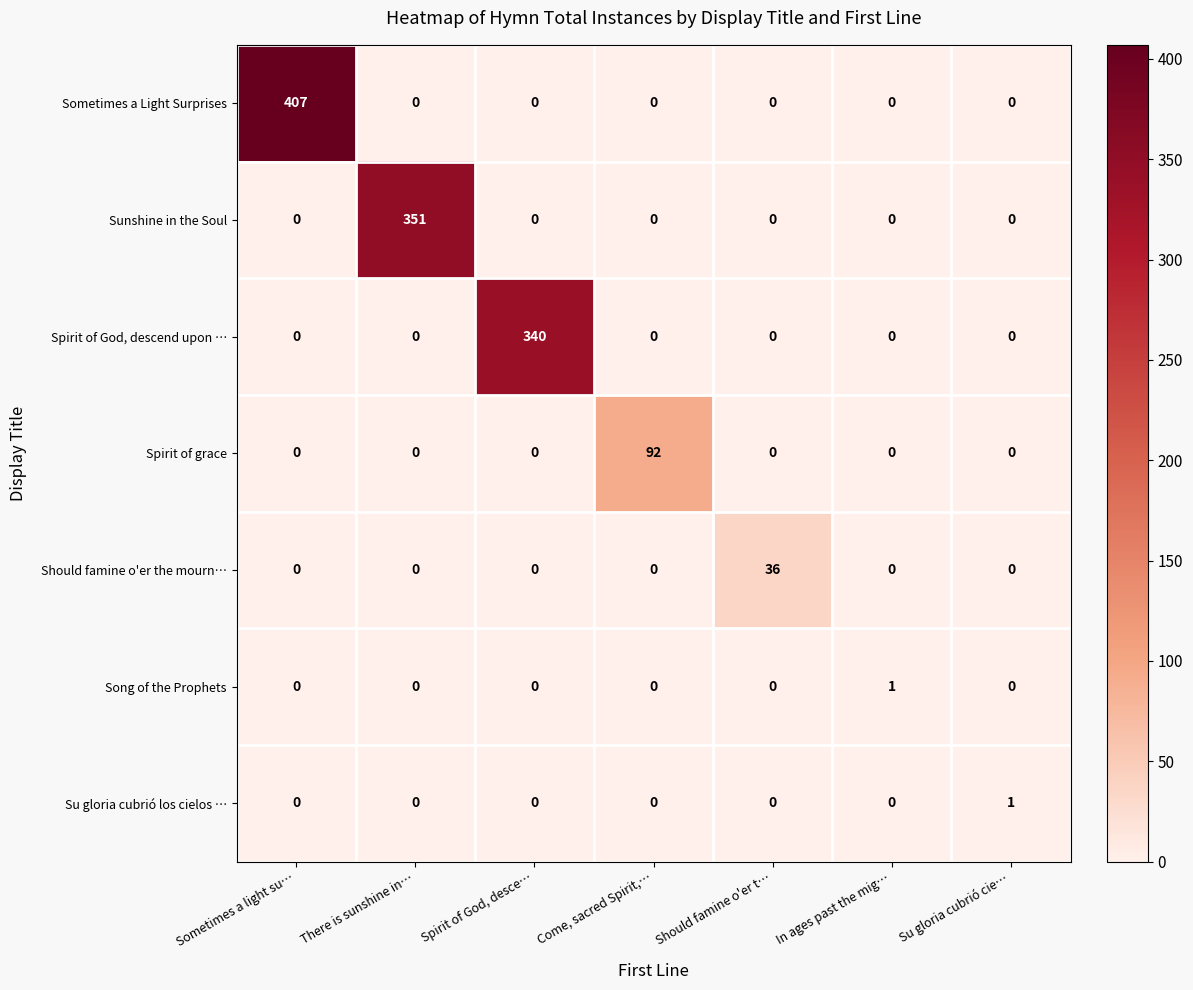

True or false: Spirit of God, descend upon … has a value of -215 at In ages past the mig….

False